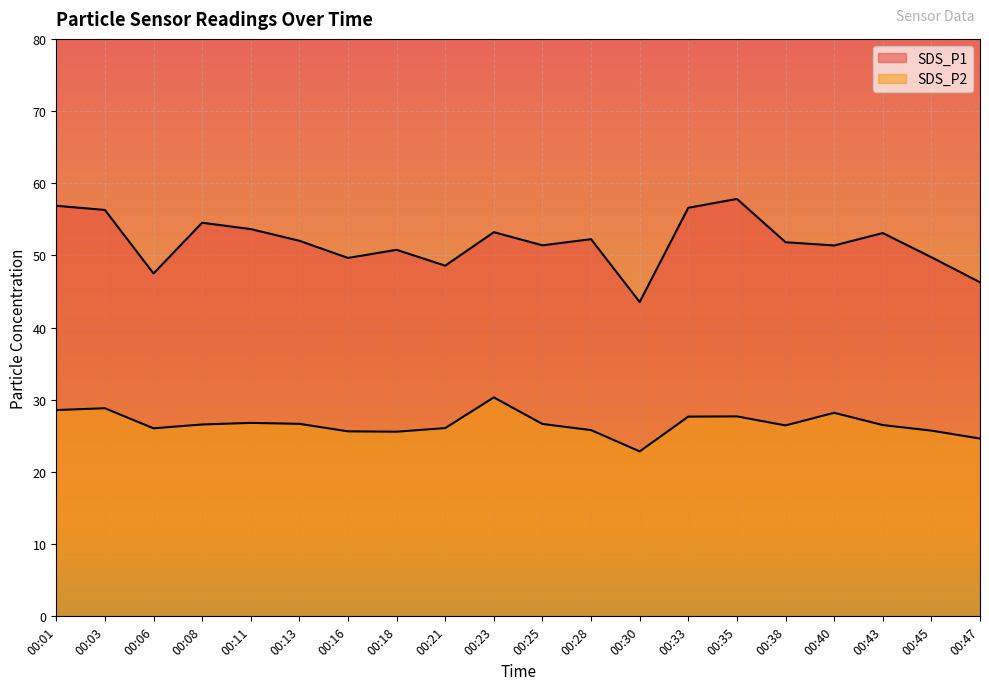

Where is the first local minimum for SDS_P1?

00:06